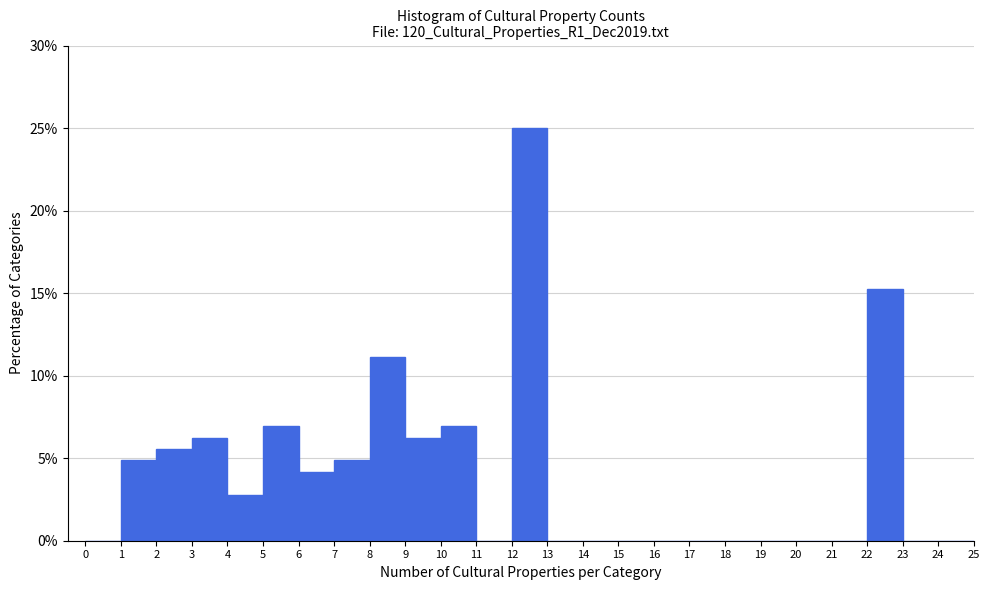

Reading left to right, transcribe this chart: for each bar, give the range it covers on the x-axis and its height. The values are not printed on the chart, so give them approximately, as read against the axis.

0 to 1: 0
1 to 2: 5.0
2 to 3: 5.5
3 to 4: 6.5
4 to 5: 3.0
5 to 6: 7.0
6 to 7: 4.0
7 to 8: 5.0
8 to 9: 11.0
9 to 10: 6.5
10 to 11: 7.0
11 to 12: 0
12 to 13: 25.0
13 to 14: 0
14 to 15: 0
15 to 16: 0
16 to 17: 0
17 to 18: 0
18 to 19: 0
19 to 20: 0
20 to 21: 0
21 to 22: 0
22 to 23: 15.5
23 to 24: 0
24 to 25: 0